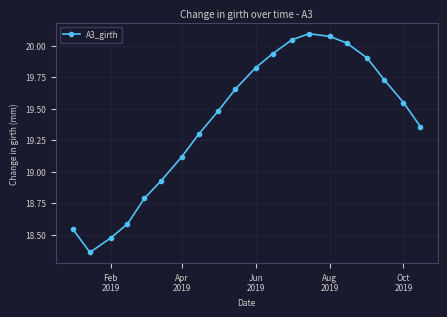

What is the sum of all values?

387.8